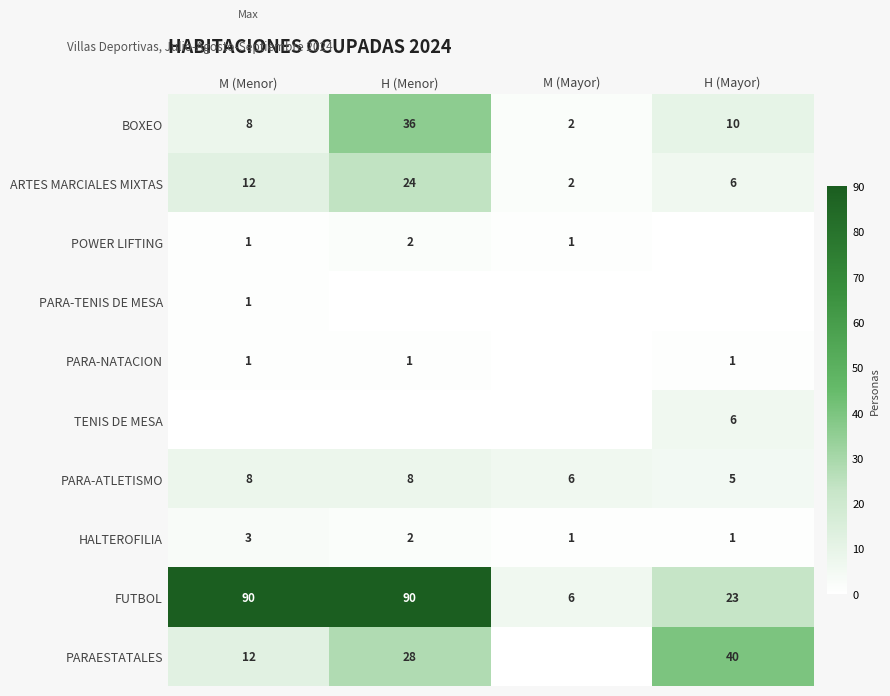

Is it true that PARA-ATLETISMO equals 7 at H (Mayor)?

False